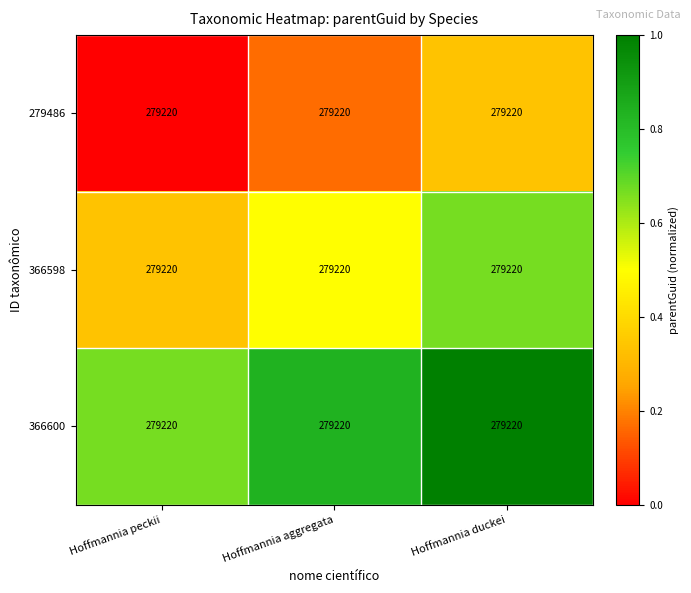

Rank the series at Hoffmannia peckii from highest to lowest value.

366600, 366598, 279486